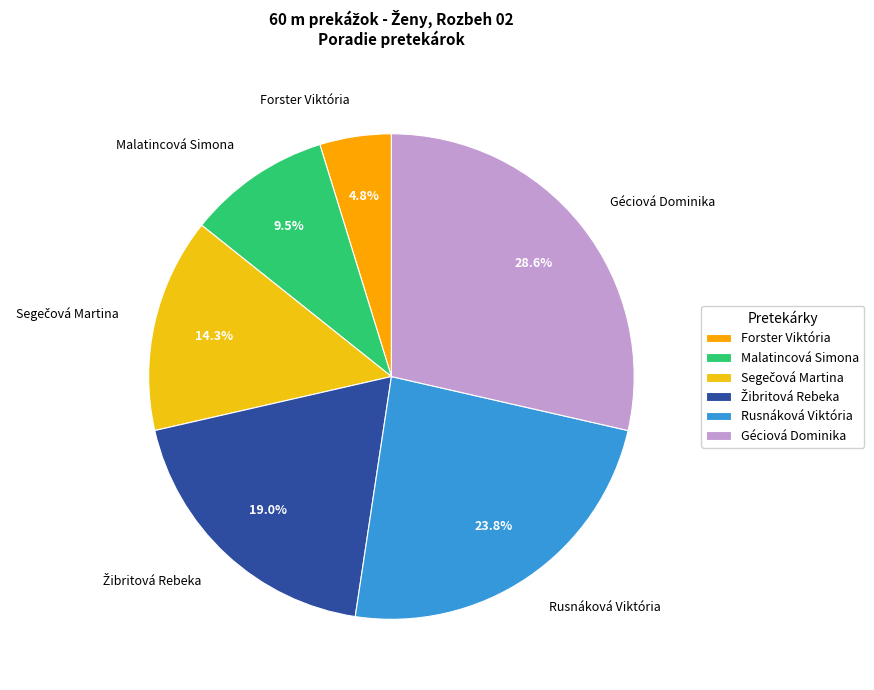

Combined, do Géciová Dominika and Forster Viktória account for over 50%?

No